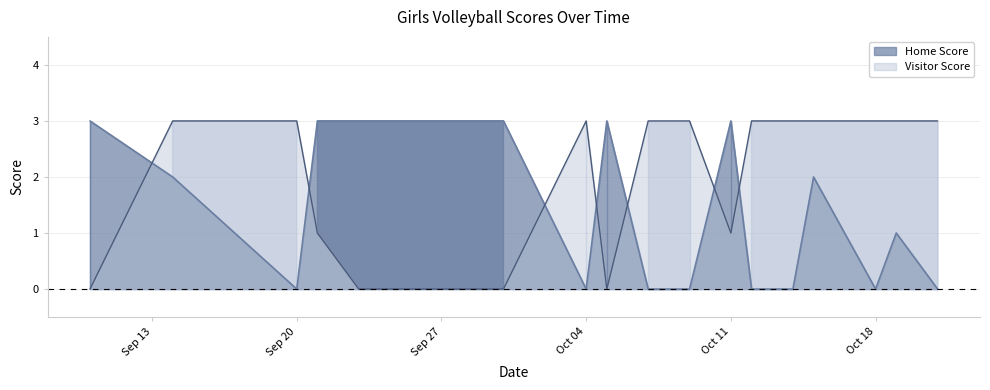

What are all the series names shown in the legend?

Home Score, Visitor Score